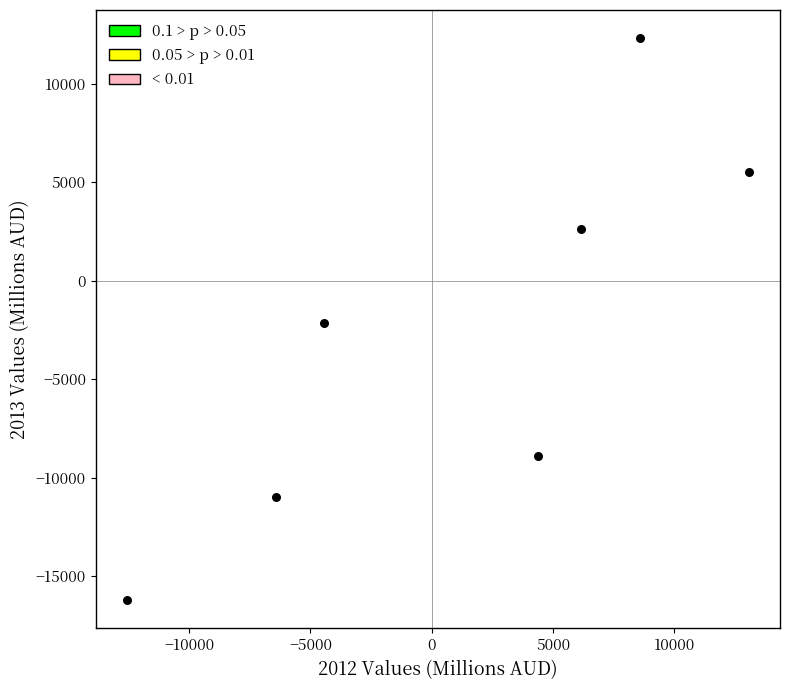

What is the average Y value?

-2543